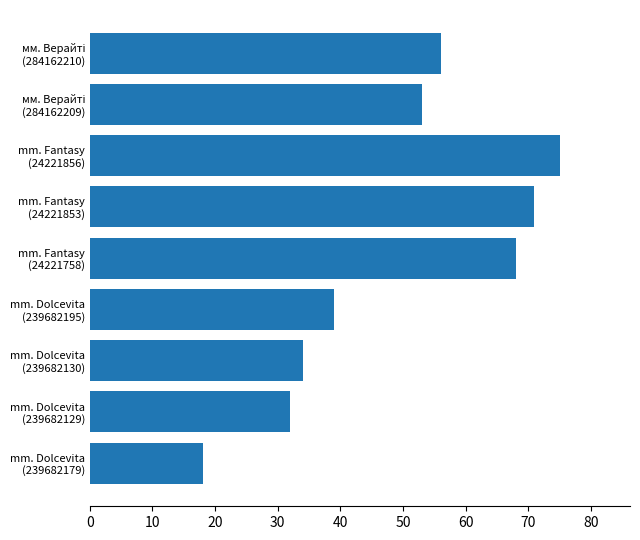

What is the average value?

50